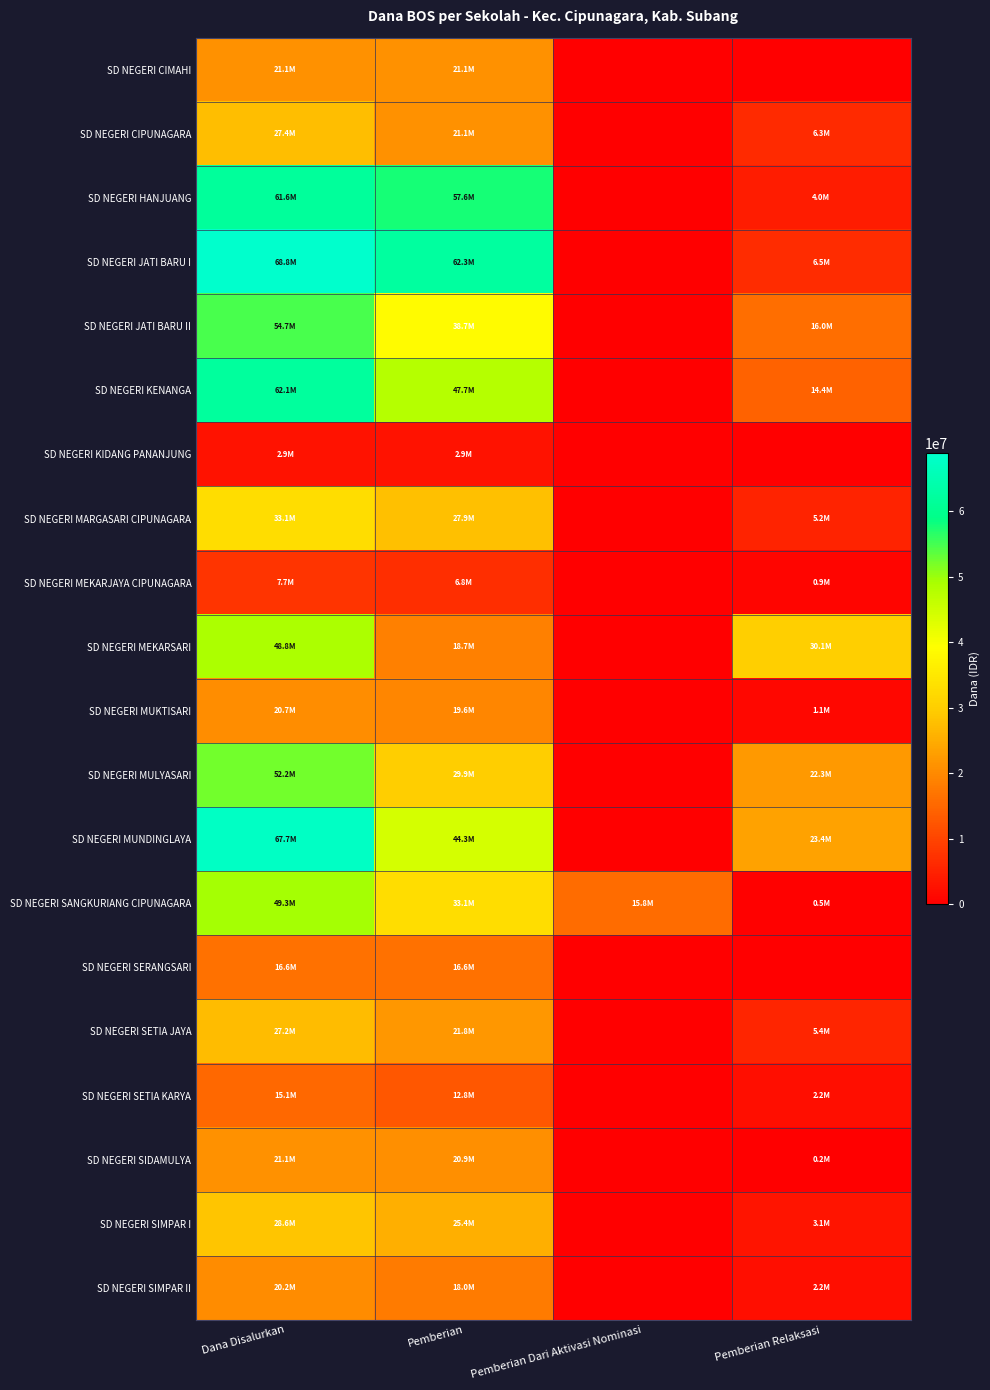

Which series has the largest total across all categories?

SD NEGERI JATI BARU I